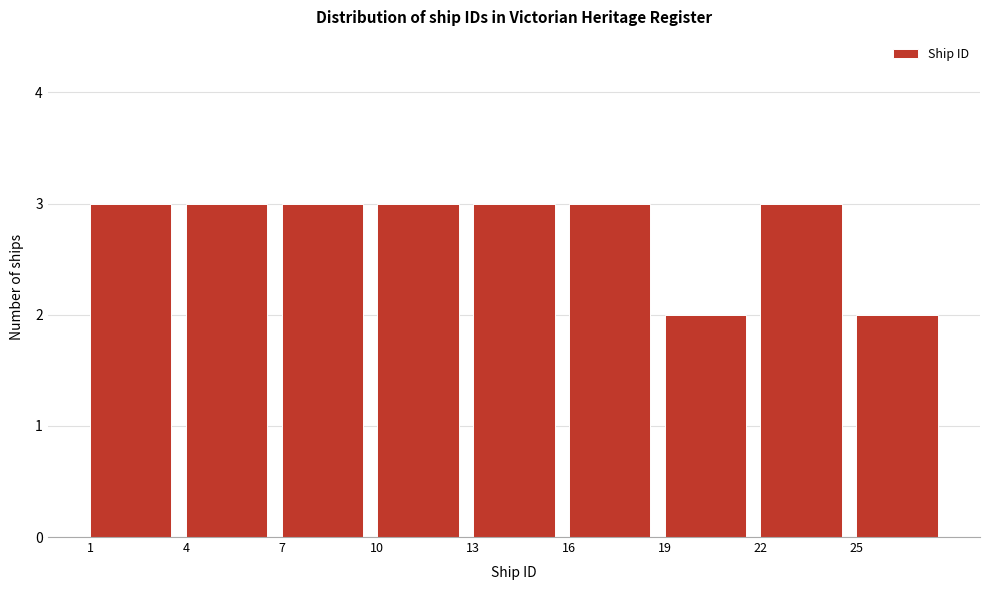

Reading left to right, list every bar in this chart as the range it spans on the x-axis followed by its height. The values are not printed on the chart, so give them approximately, as read against the axis.

1 to 4: 3
4 to 7: 3
7 to 10: 3
10 to 13: 3
13 to 16: 3
16 to 19: 3
19 to 22: 2
22 to 25: 3
25 to 28: 2